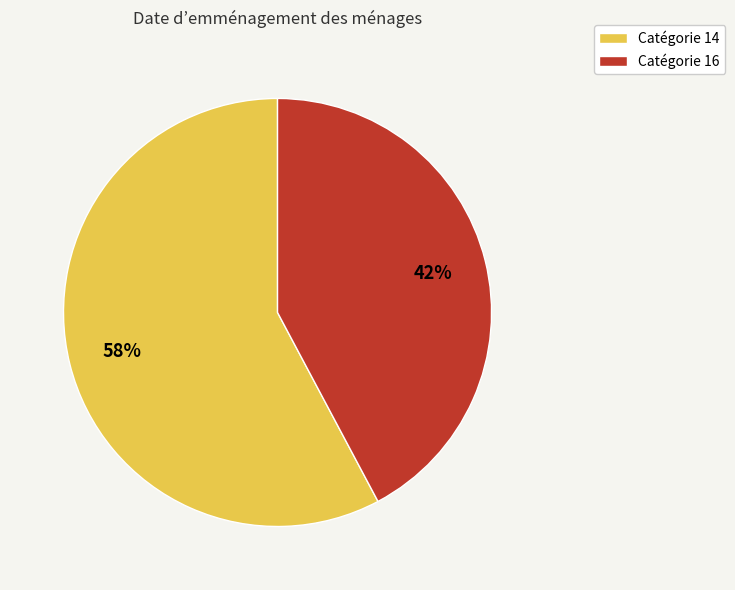

Which category has the smallest portion of the pie?

Catégorie 16